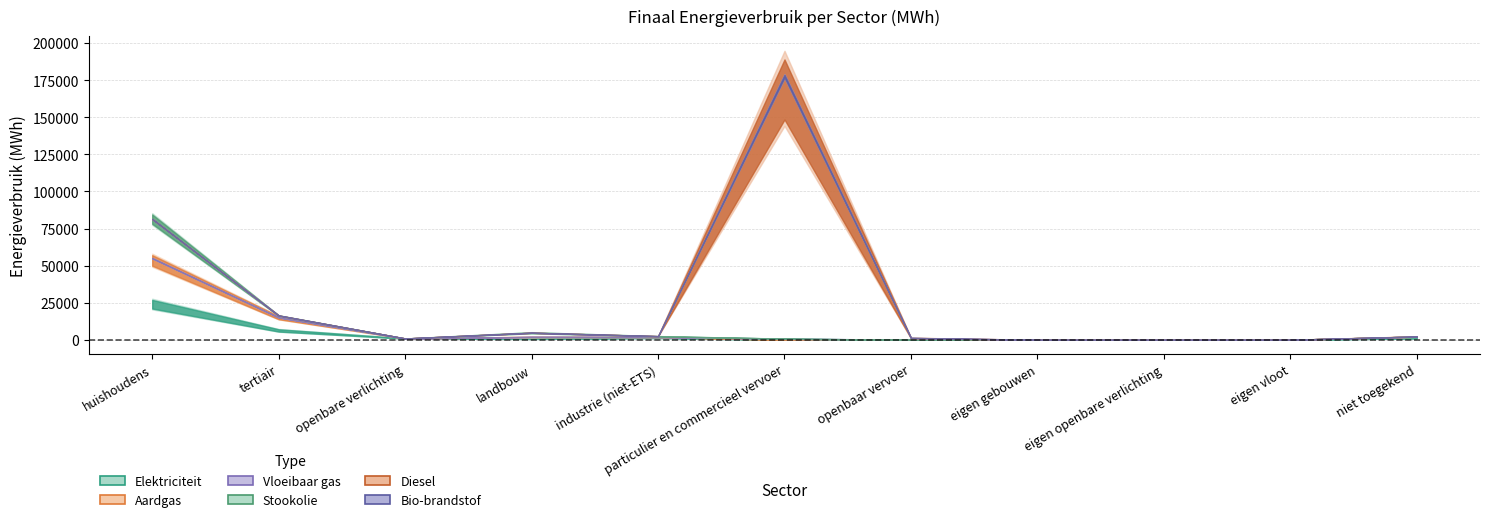

How many intersections are there between Aardgas and Stookolie?

1